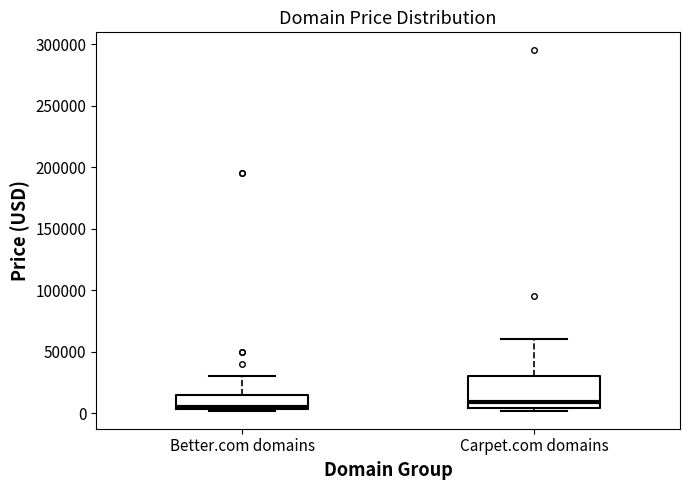

Reading left to right, read every box against the y-axis: the position of its median line, the range the box covers, and the ends of its whiskers. The values are not printed on the chart, so give them approximately, as read against the axis.

Better.com domains: median 5000 (just above the box's lower edge), box 5000 to 15000, whiskers 0 to 30000
Carpet.com domains: median 10000, box 5000 to 30000, whiskers 0 to 60000